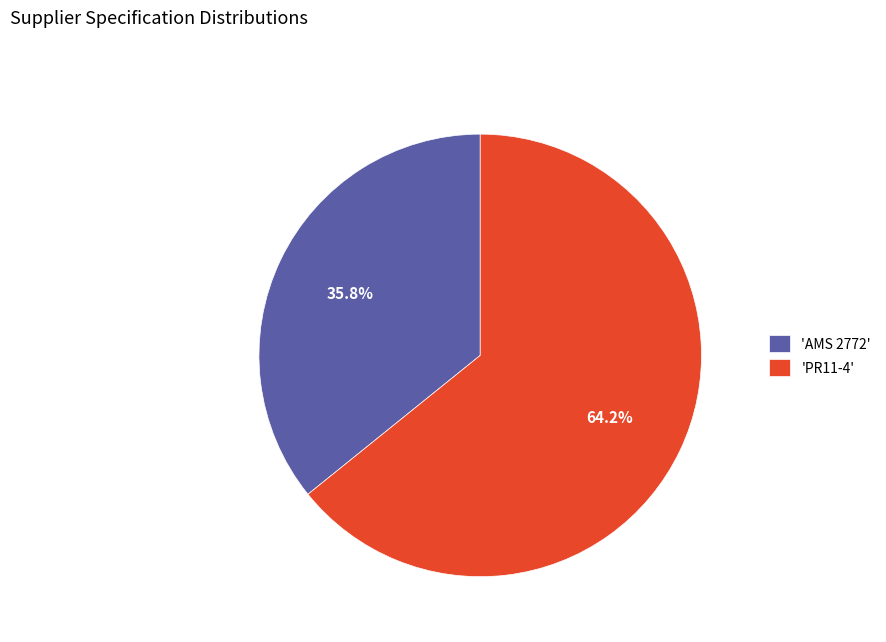

What is the smallest slice in the pie chart?

'AMS 2772'